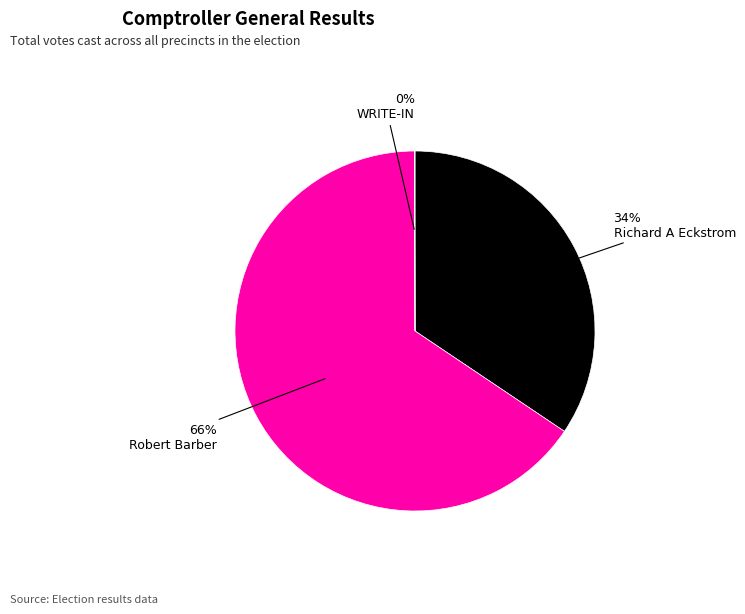

Is there a majority slice in this chart?

Yes